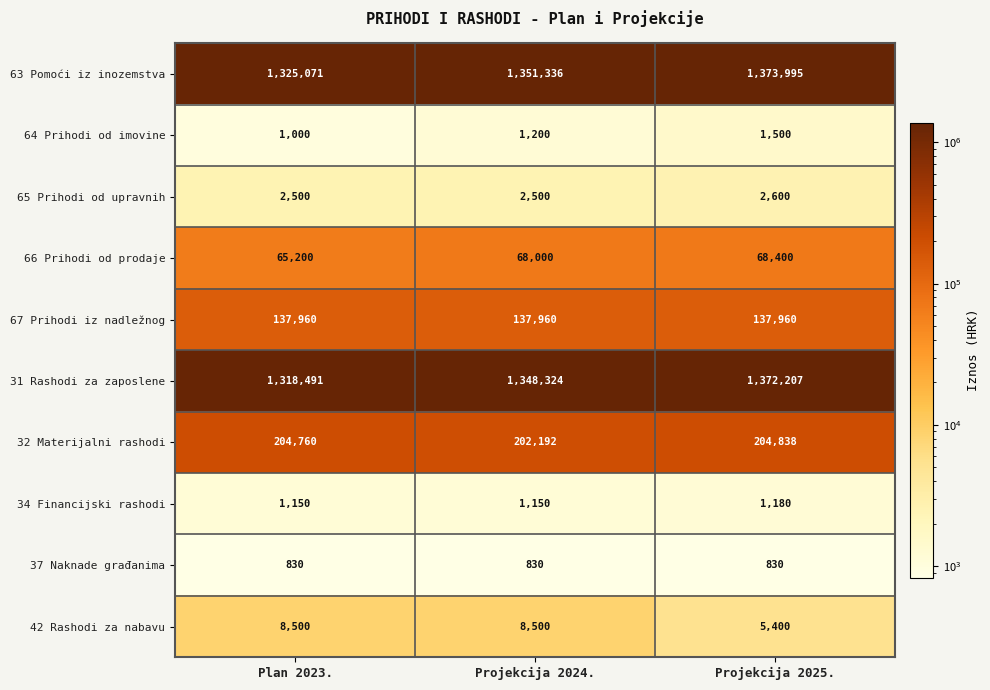

List the series in order of their peak value, lowest first.

37 Naknade građanima, 34 Financijski rashodi, 64 Prihodi od imovine, 65 Prihodi od upravnih, 42 Rashodi za nabavu, 66 Prihodi od prodaje, 67 Prihodi iz nadležnog, 32 Materijalni rashodi, 31 Rashodi za zaposlene, 63 Pomoći iz inozemstva